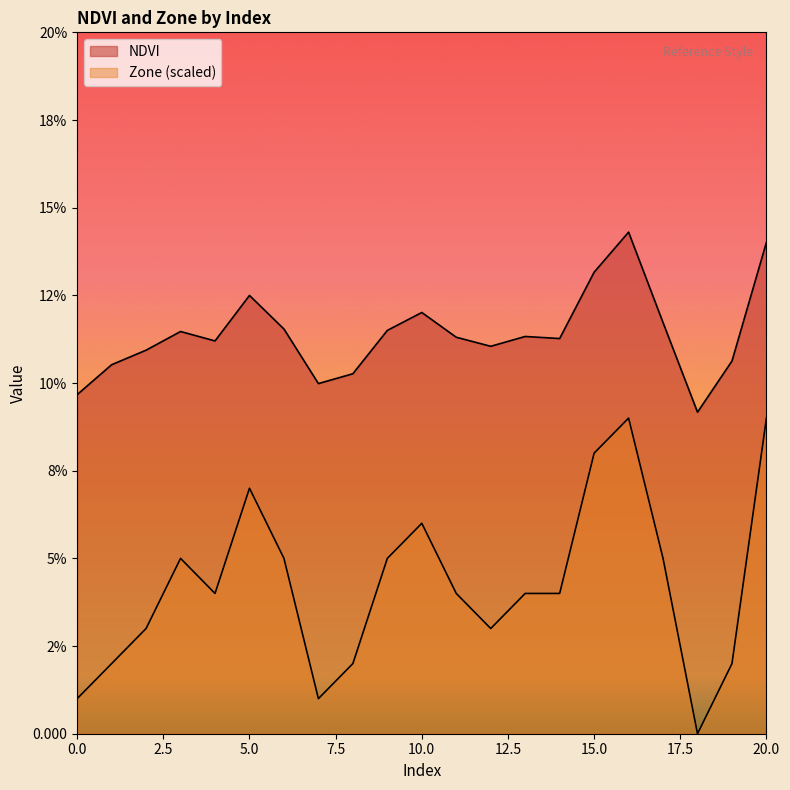

The value of Zone at 0 is 0.0. True or false?

True